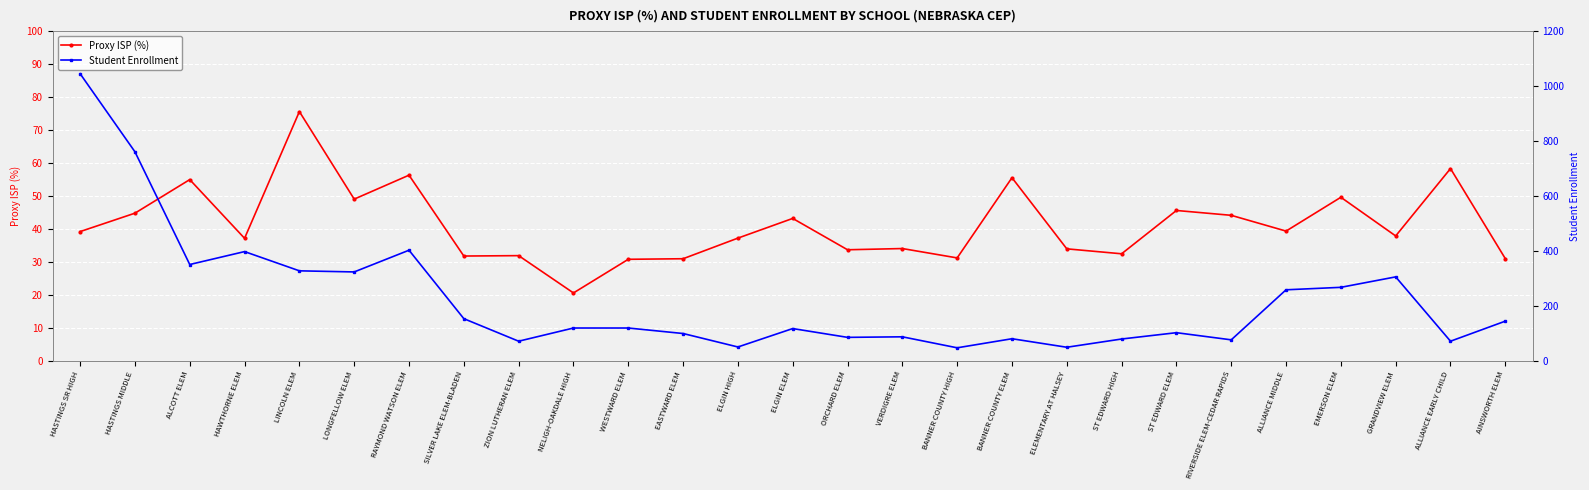

At which category is the sum across all series the highest?

HASTINGS SR HIGH